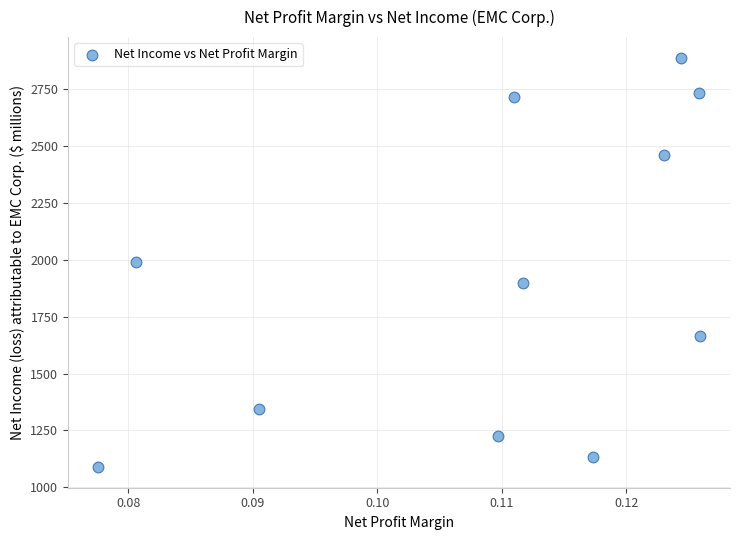

What is the average Y value?

1922